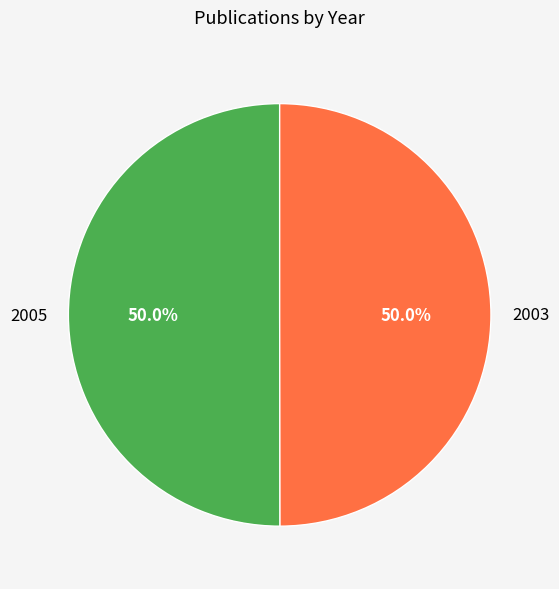

Count the number of slices in the pie.

2